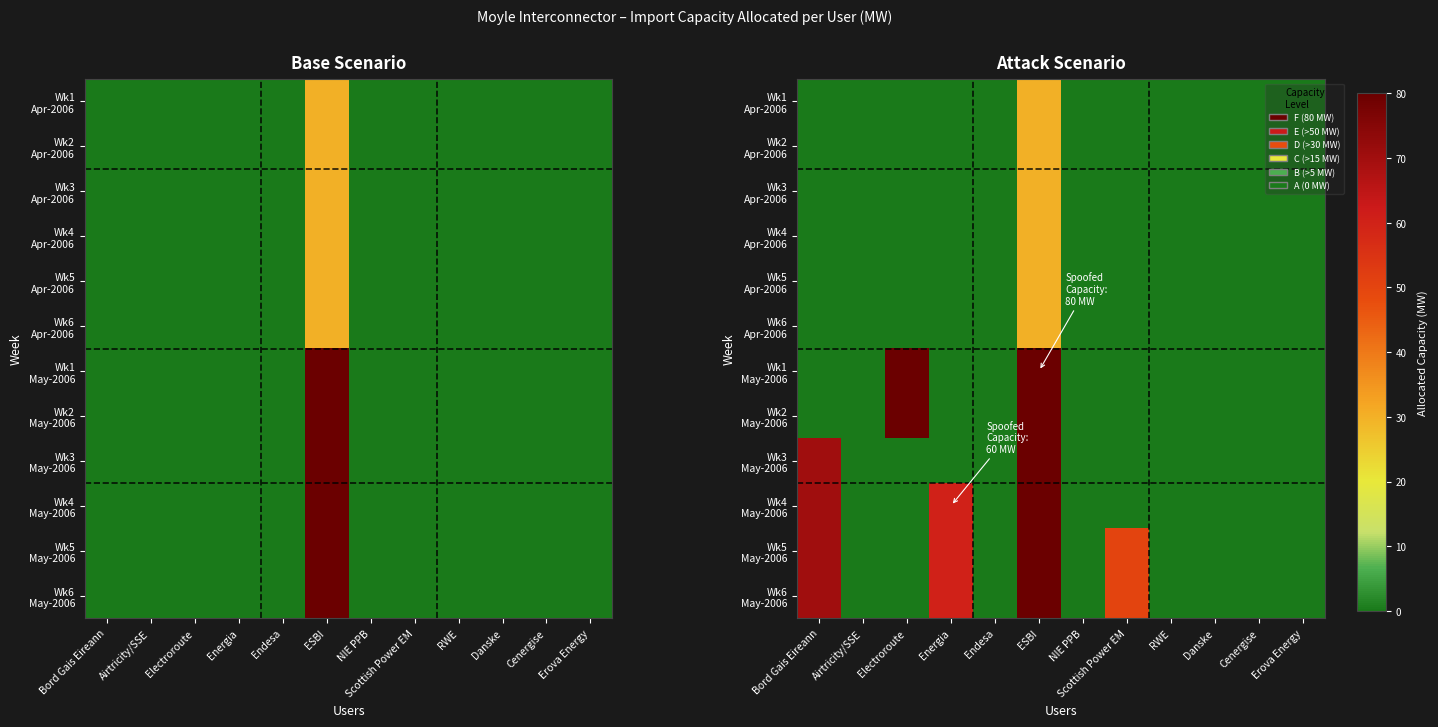

What is the total value across all series at Electroroute?

160